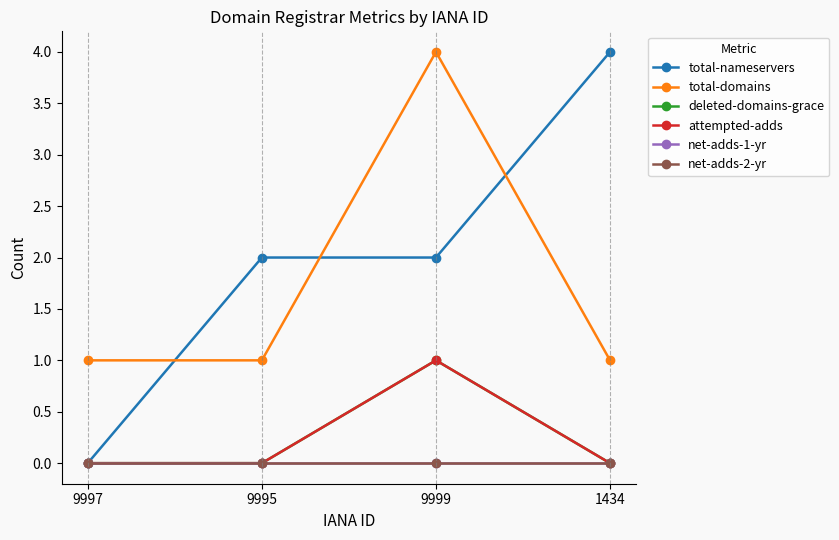

Does the chart have visible grid lines?

No